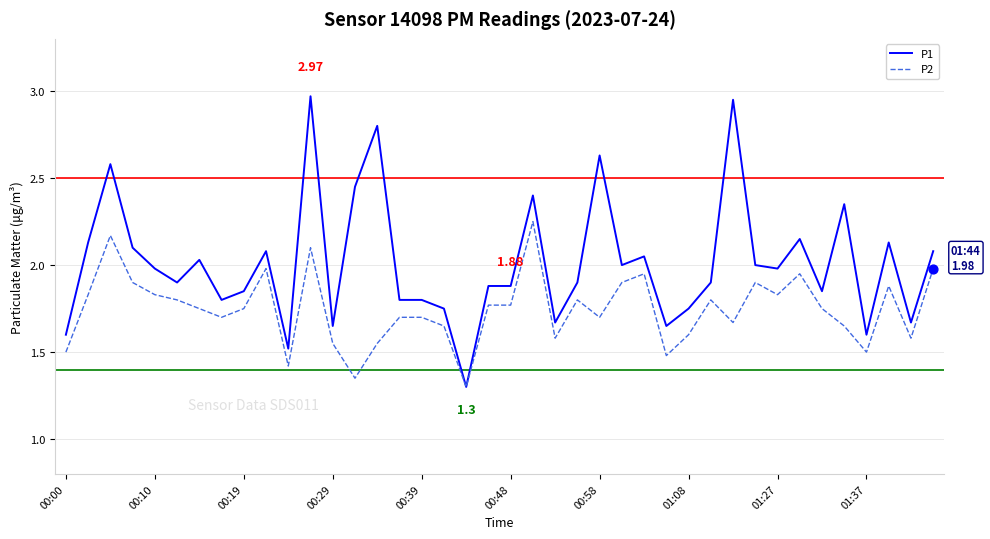

Which series has the largest total across all categories?

P1